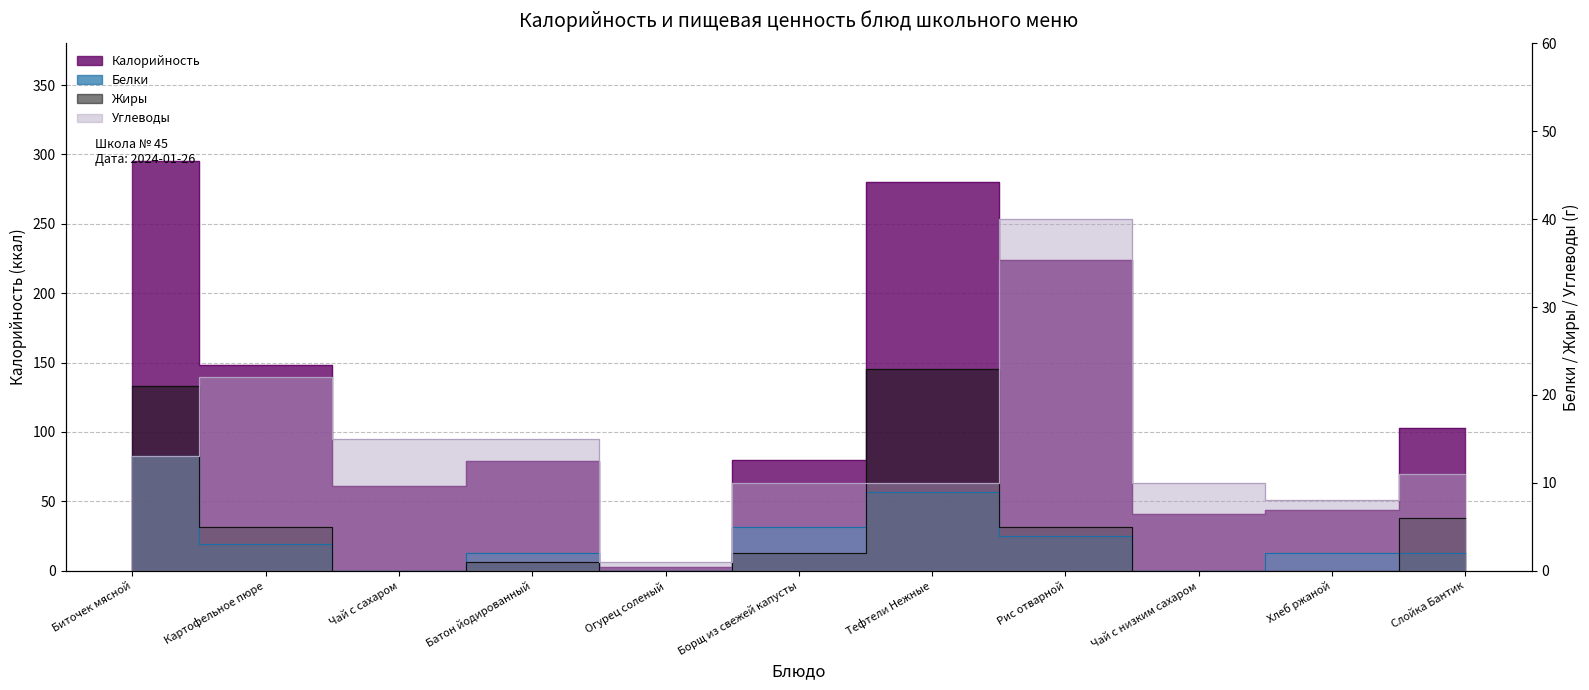

True or false: Жиры and Калорийность intersect in this chart.

False